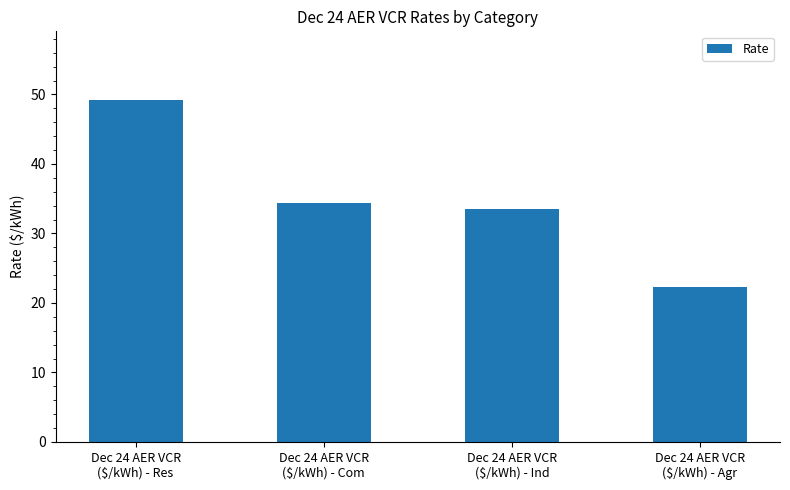

List the labels in order of value, largest first.

Dec 24 AER VCR
($/kWh) - Res, Dec 24 AER VCR
($/kWh) - Com, Dec 24 AER VCR
($/kWh) - Ind, Dec 24 AER VCR
($/kWh) - Agr